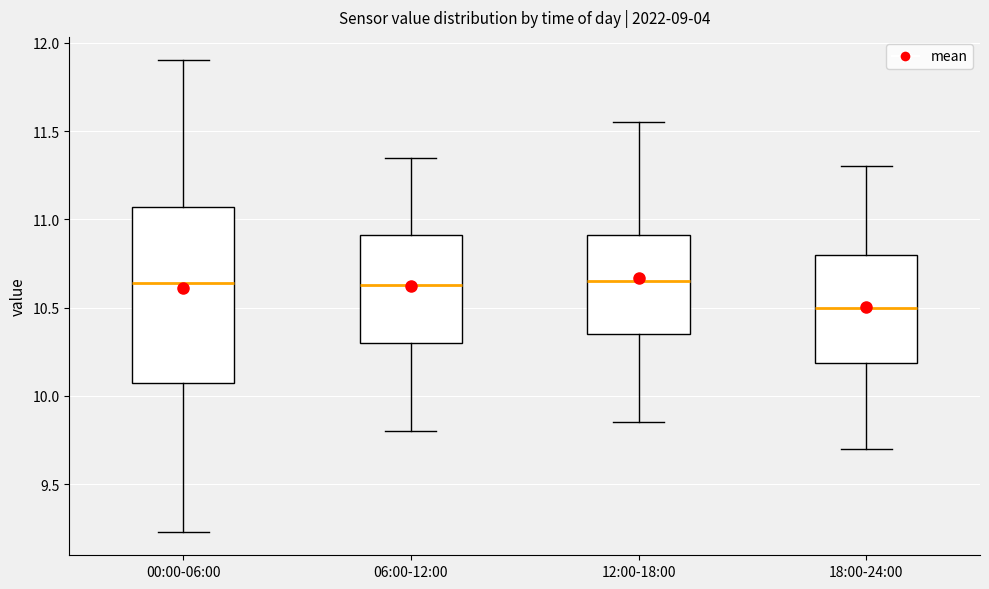

Reading left to right, read every box against the y-axis: the position of its median line, the range the box covers, and the ends of its whiskers. The values are not printed on the chart, so give them approximately, as read against the axis.

00:00-06:00: median 10.65, box 10.10 to 11.05, whiskers 9.25 to 11.90
06:00-12:00: median 10.65, box 10.30 to 10.90, whiskers 9.80 to 11.35
12:00-18:00: median 10.65, box 10.35 to 10.90, whiskers 9.85 to 11.55
18:00-24:00: median 10.50, box 10.20 to 10.80, whiskers 9.70 to 11.30